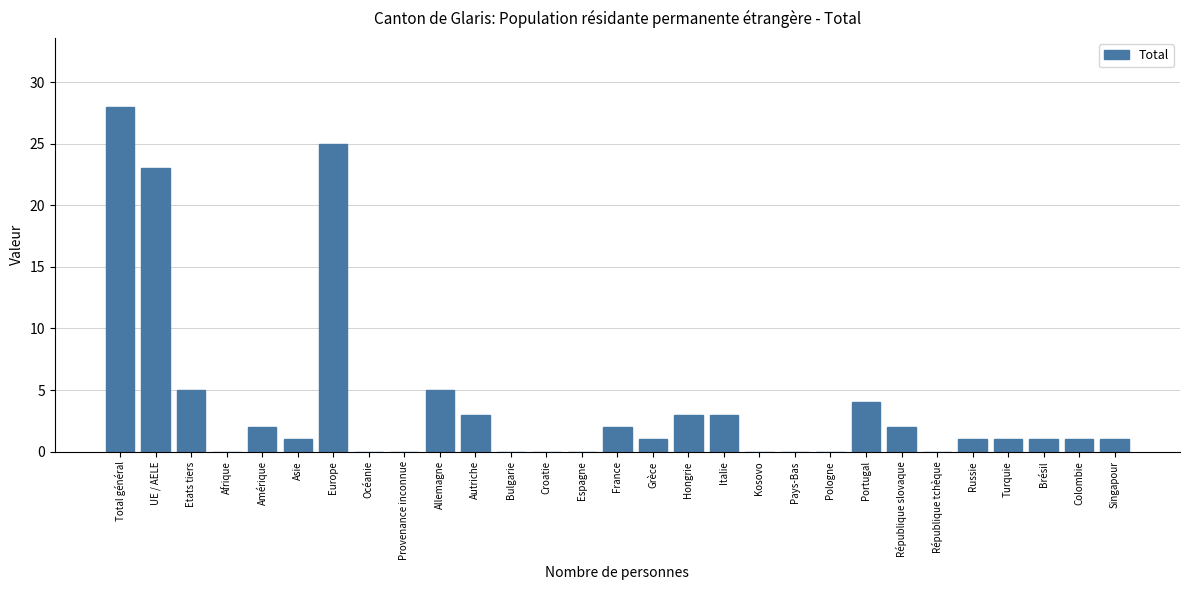

Reading right to left, list all the values displayed in this chart.

Singapour=1	Colombie=1	Brésil=1	Turquie=1	Russie=1	République tchèque=0	République slovaque=2	Portugal=4	Pologne=0	Pays-Bas=0	Kosovo=0	Italie=3	Hongrie=3	Grèce=1	France=2	Espagne=0	Croatie=0	Bulgarie=0	Autriche=3	Allemagne=5	Provenance inconnue=0	Océanie=0	Europe=25	Asie=1	Amérique=2	Afrique=0	Etats tiers=5	UE / AELE=23	Total général=28